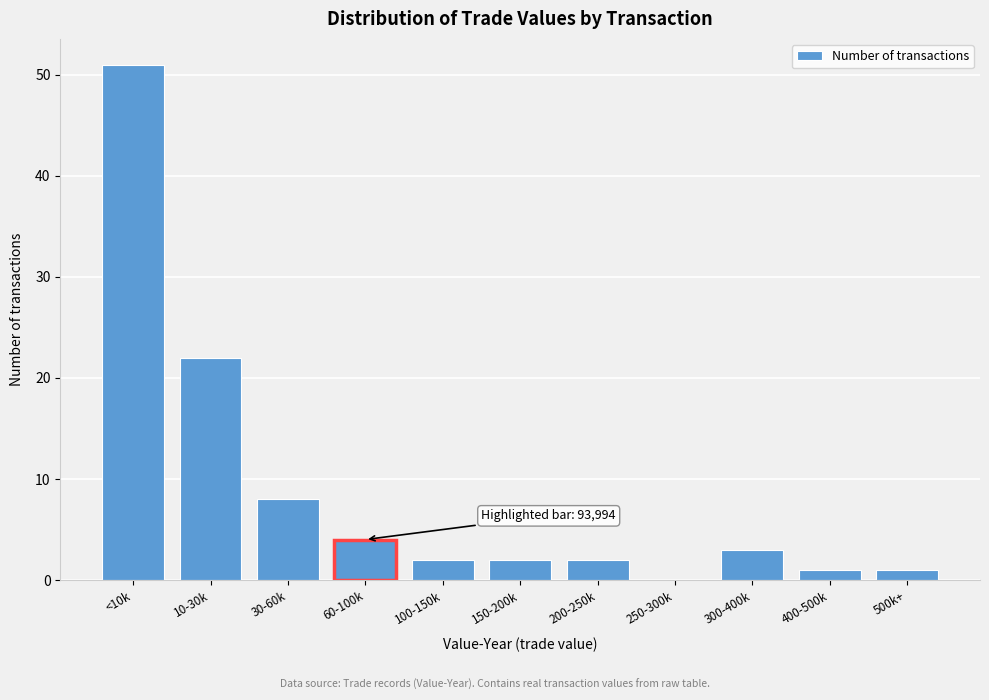

Reading left to right, list all the values displayed in this chart.

<10k=51	10-30k=22	30-60k=8	60-100k=4	100-150k=2	150-200k=2	200-250k=2	250-300k=0	300-400k=3	400-500k=1	500k+=1